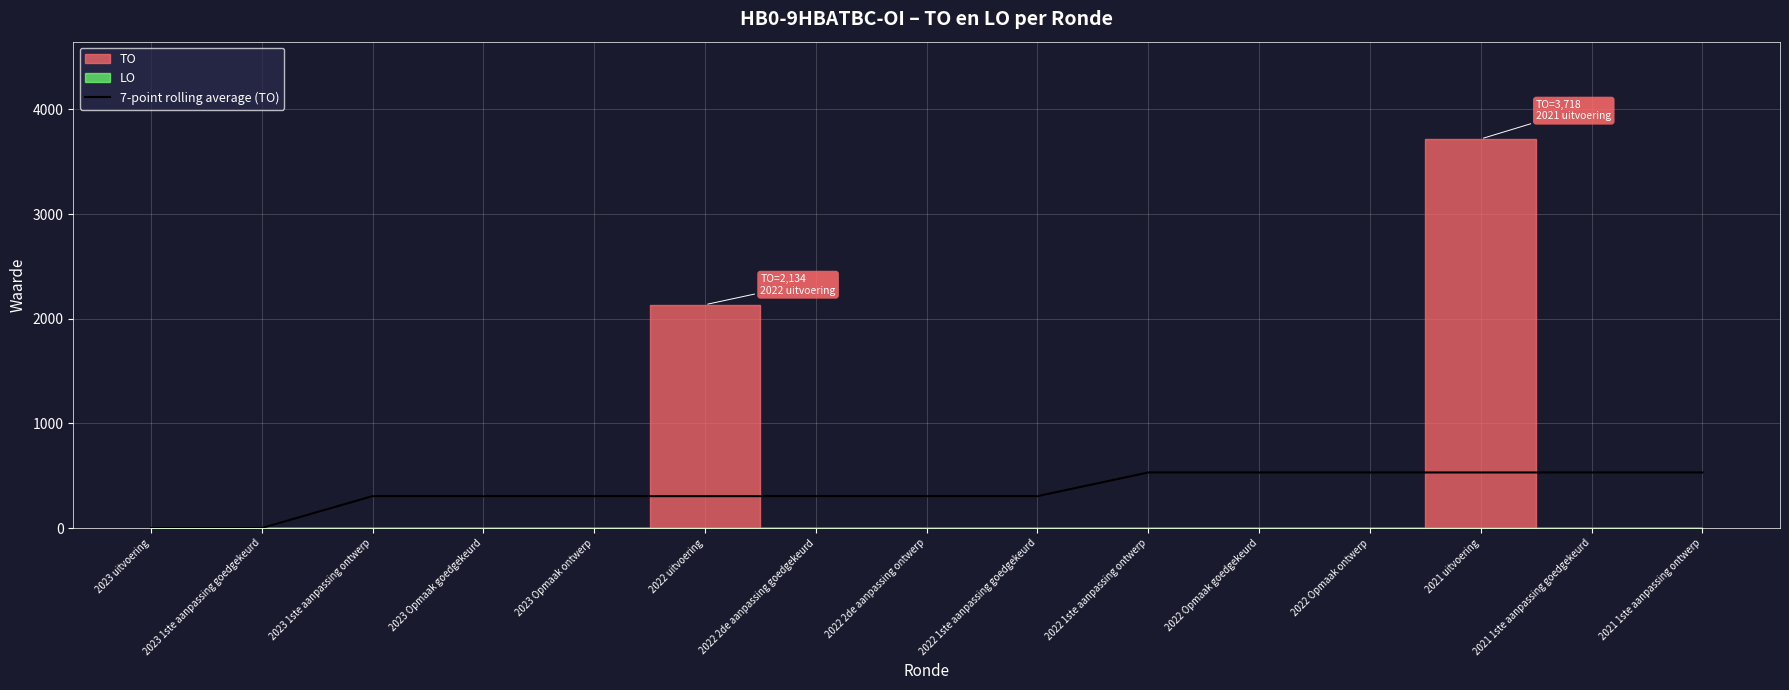

What is the sum of the values at 2023 Opmaak ontwerp and 2021 1ste aanpassing ontwerp?

836.0